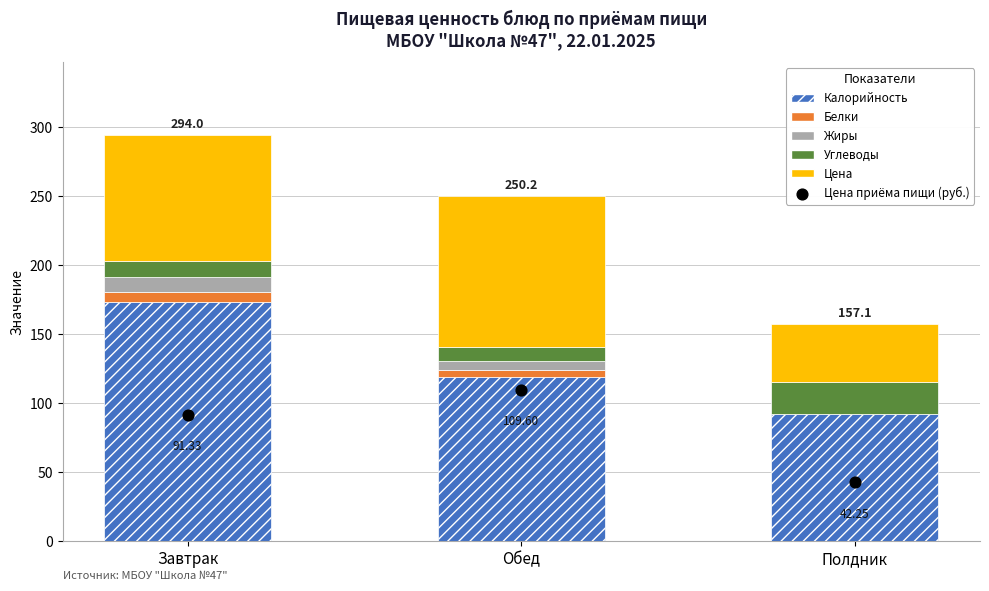

At how many categories does at least one series exceed 101?

2